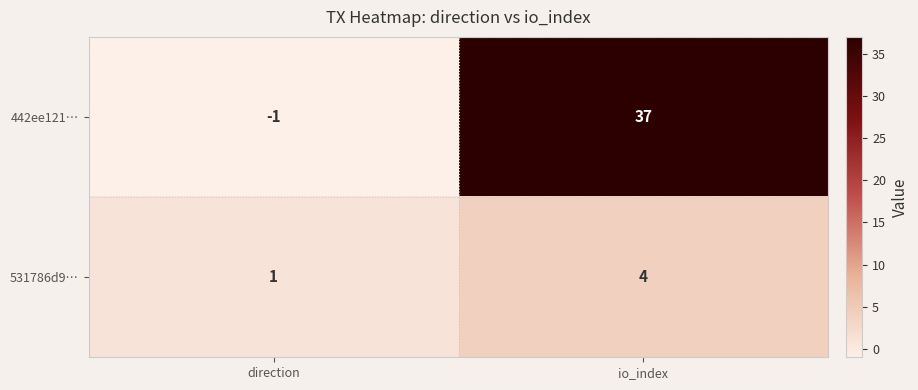

Reading left to right, transcribe all the data shown in this chart.

442ee121…: direction=-1	io_index=37
531786d9…: direction=1	io_index=4